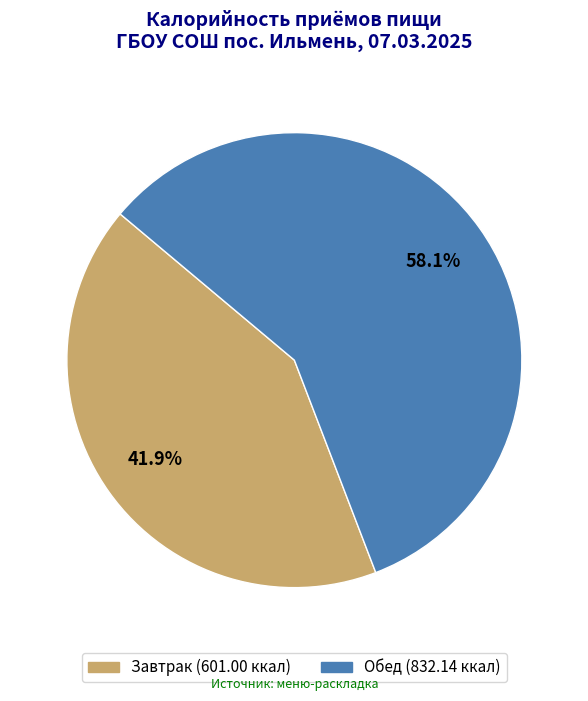

Approximately how many times larger is the value at Завтрак compared to Обед?

0.7